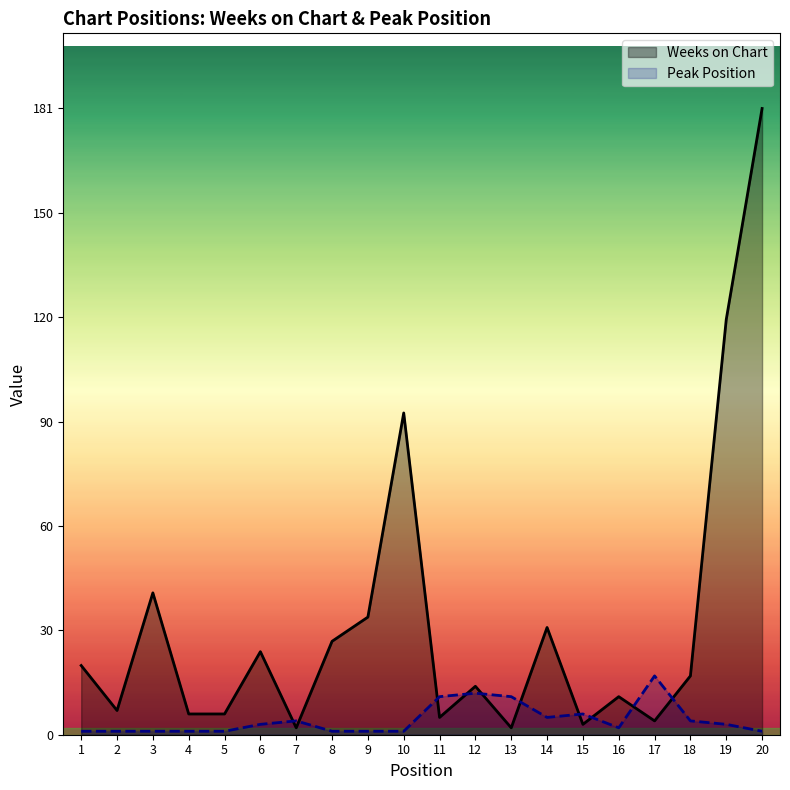

What is the sum of all Peak Position values?

87